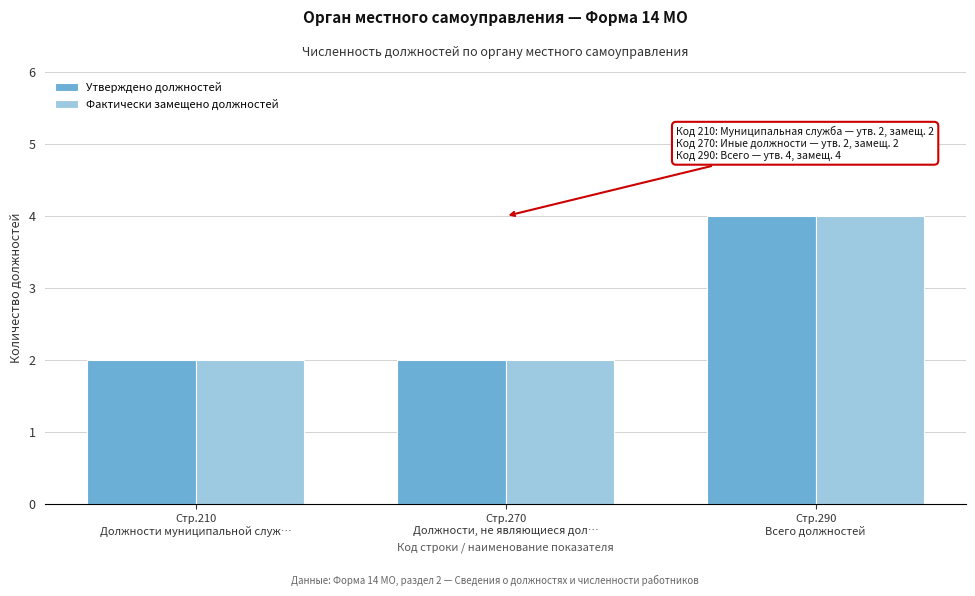

Reading left to right, transcribe all the data shown in this chart.

Утверждено должностей: 2	2	4
Фактически замещено должностей: 2	2	4